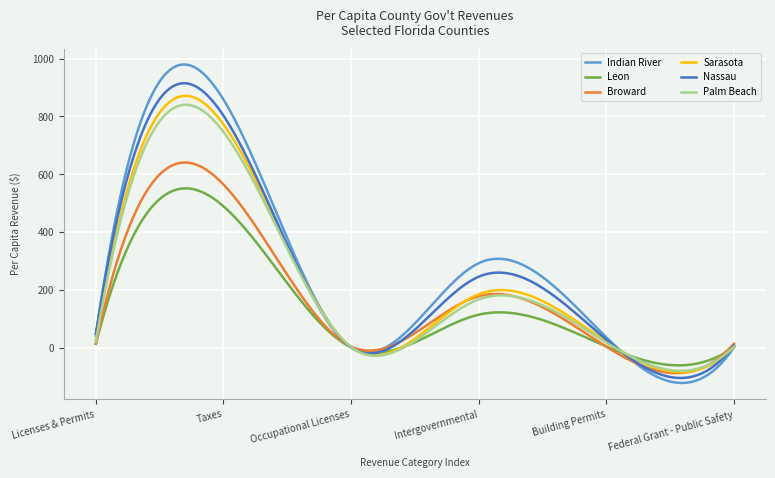

What is the highest value of the Nassau series?

914.8